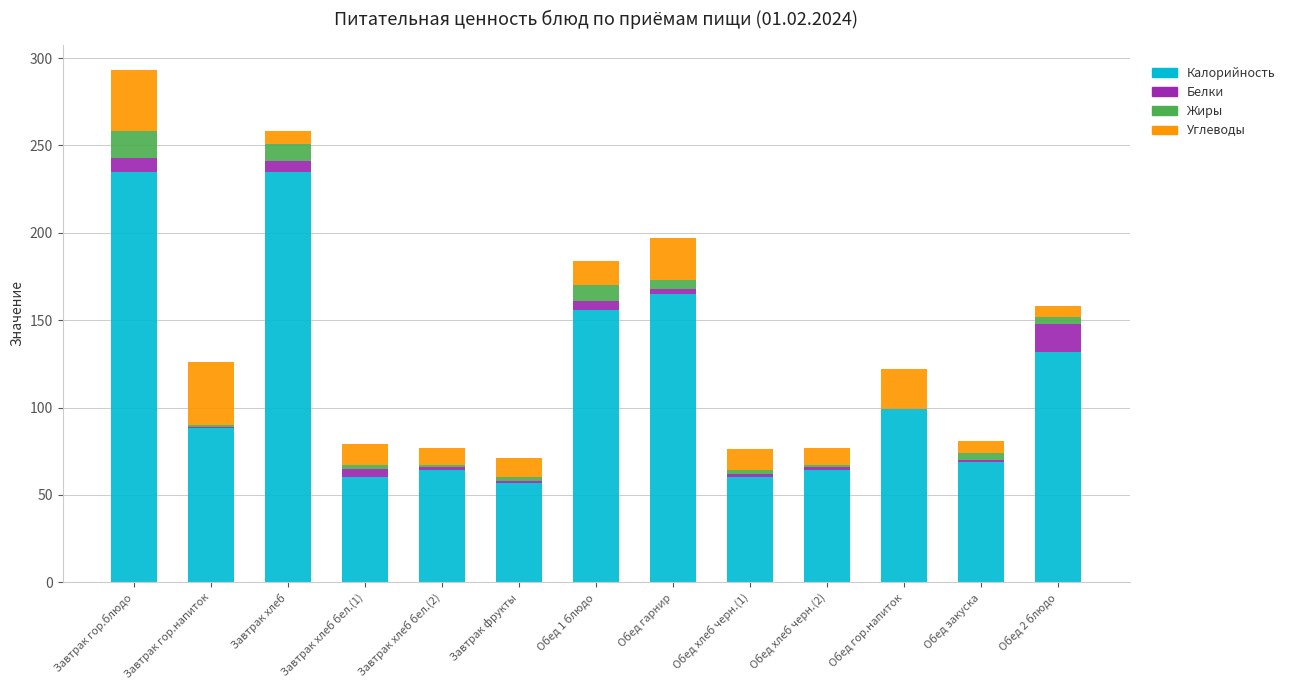

What is the sum of all Калорийность values?

1484